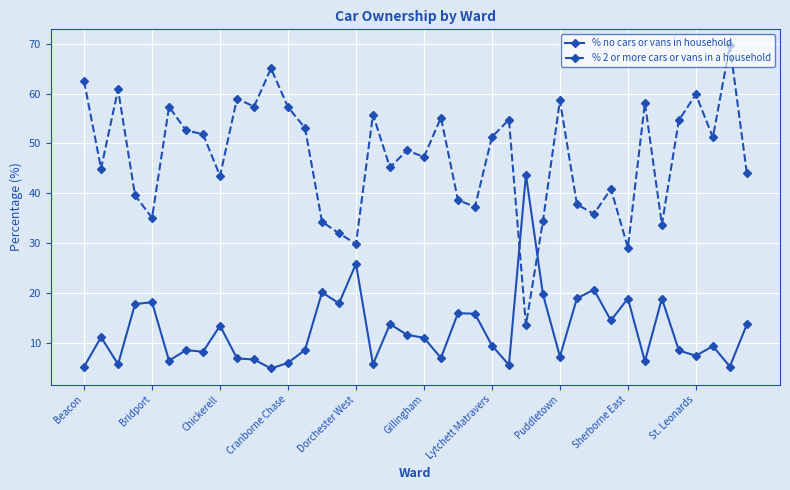

Rank the series by their maximum value, from lowest to highest.

% no cars or vans in household, % 2 or more cars or vans in a household